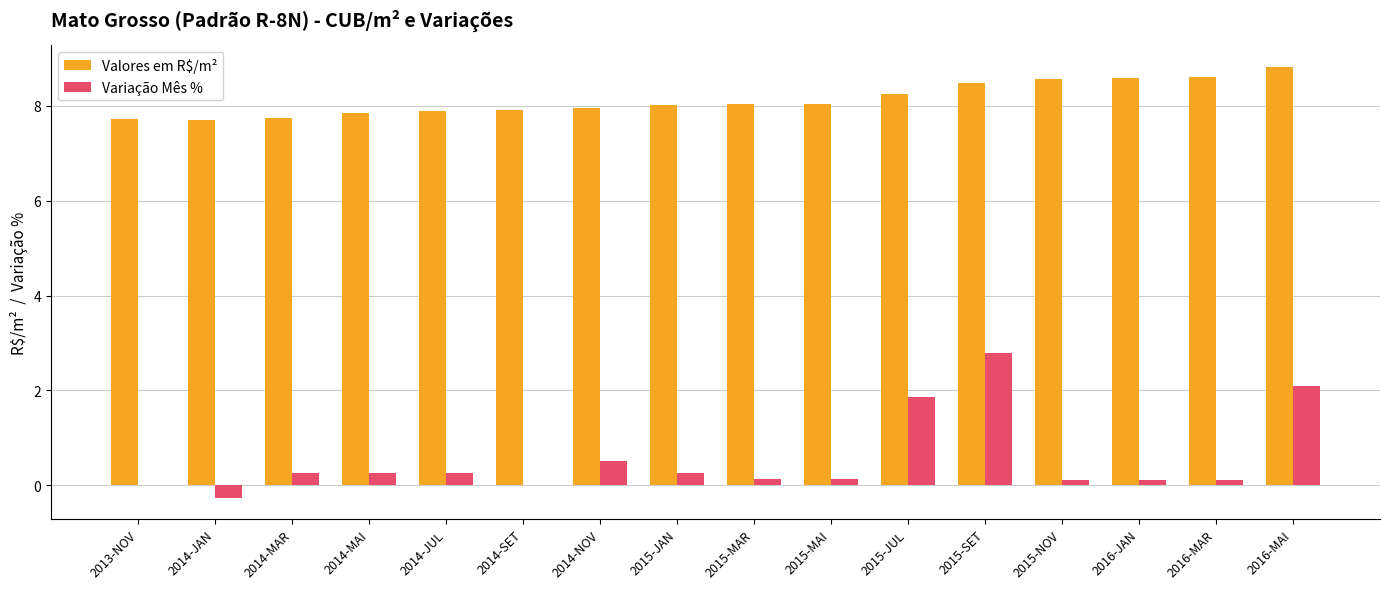

What is the total value across all series at 2015-MAI?

8.2